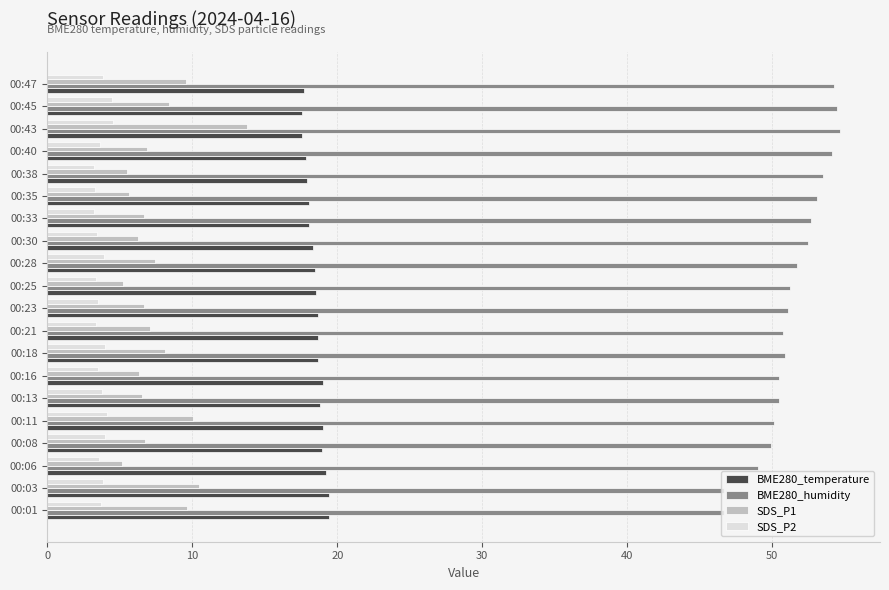

What is the smallest value displayed?

3.2